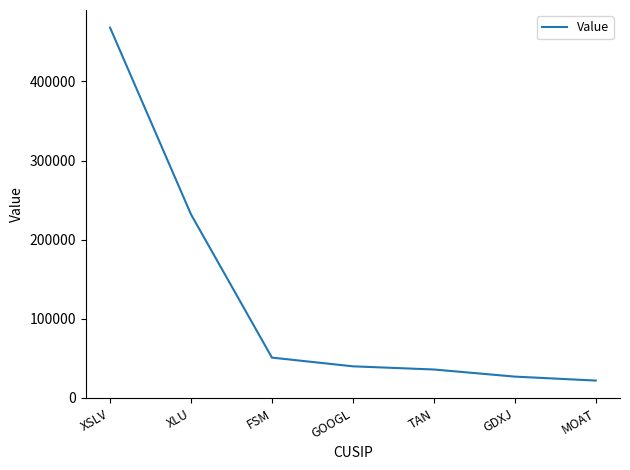

Does the chart have visible grid lines?

No